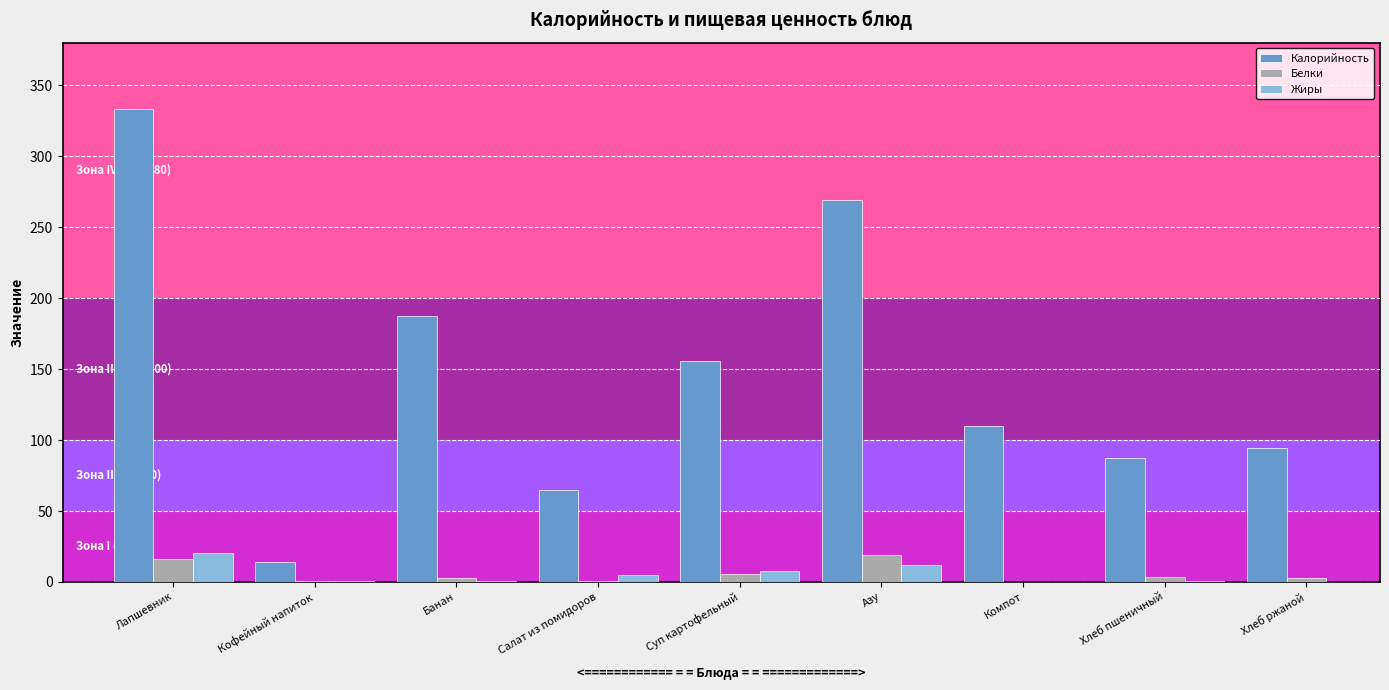

Does the chart contain stacked bars?

No